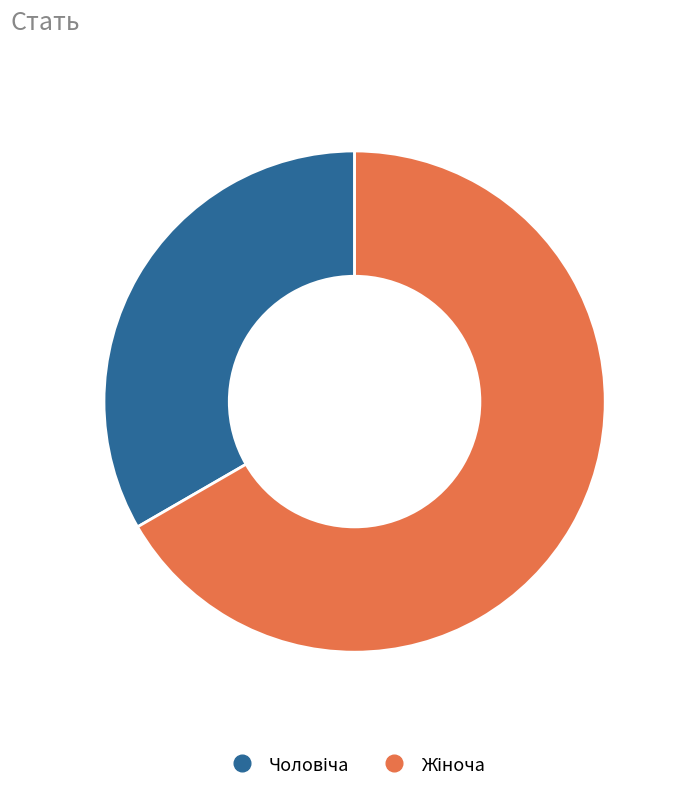

Count the number of slices in the pie.

2